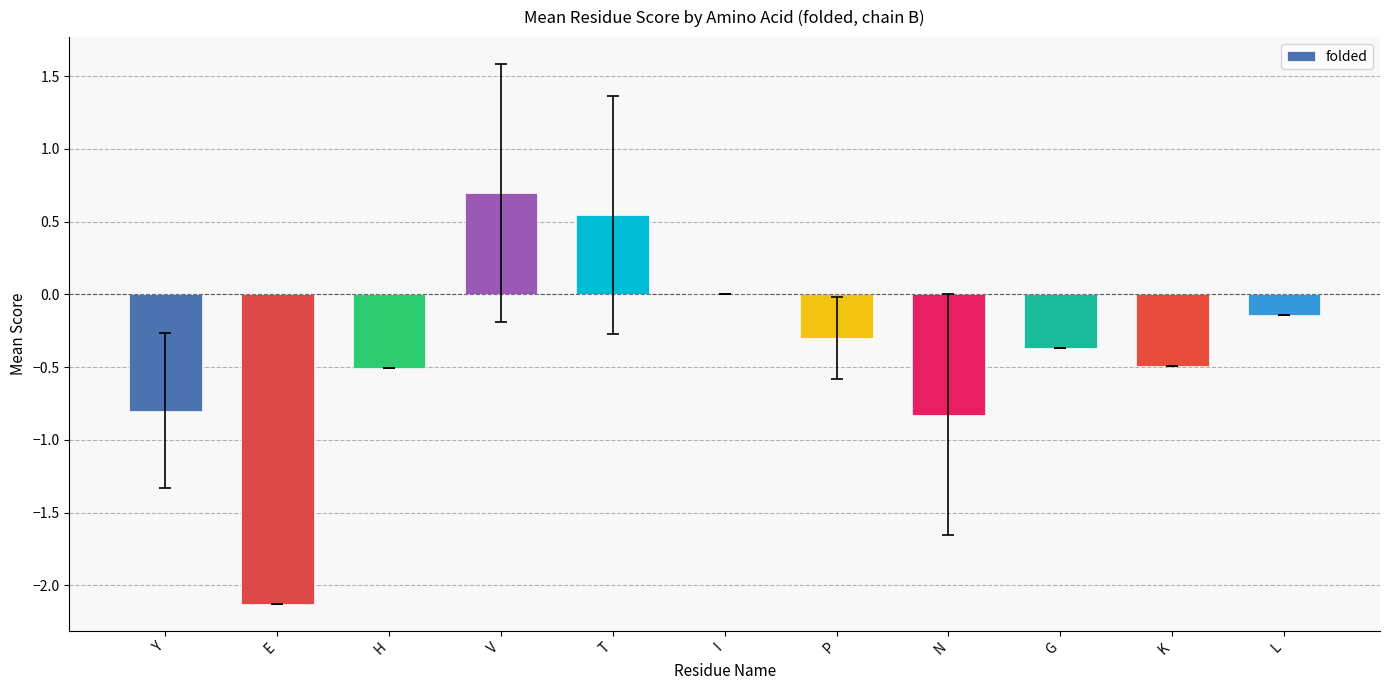

What is the sum of the values at V and H?

0.2